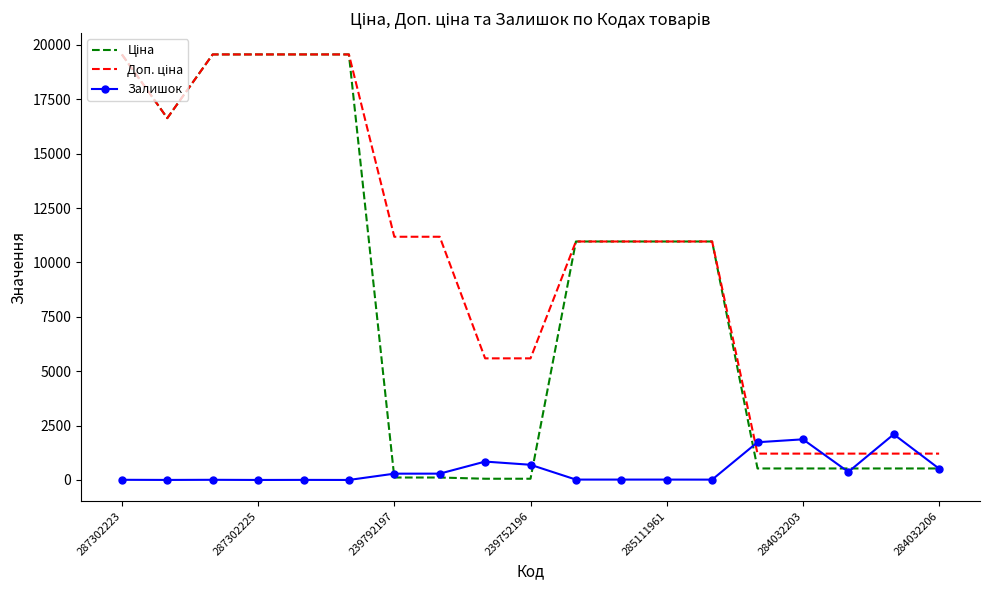

What is the maximum value shown in the chart?

19564.9